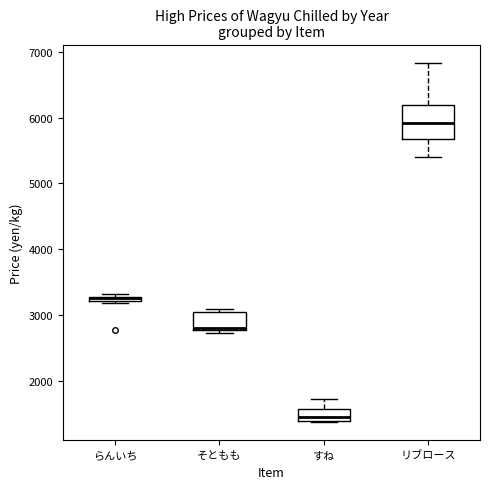

Comparing the boxes themselves (not the whiskers), which one is the tallest?

リブロース